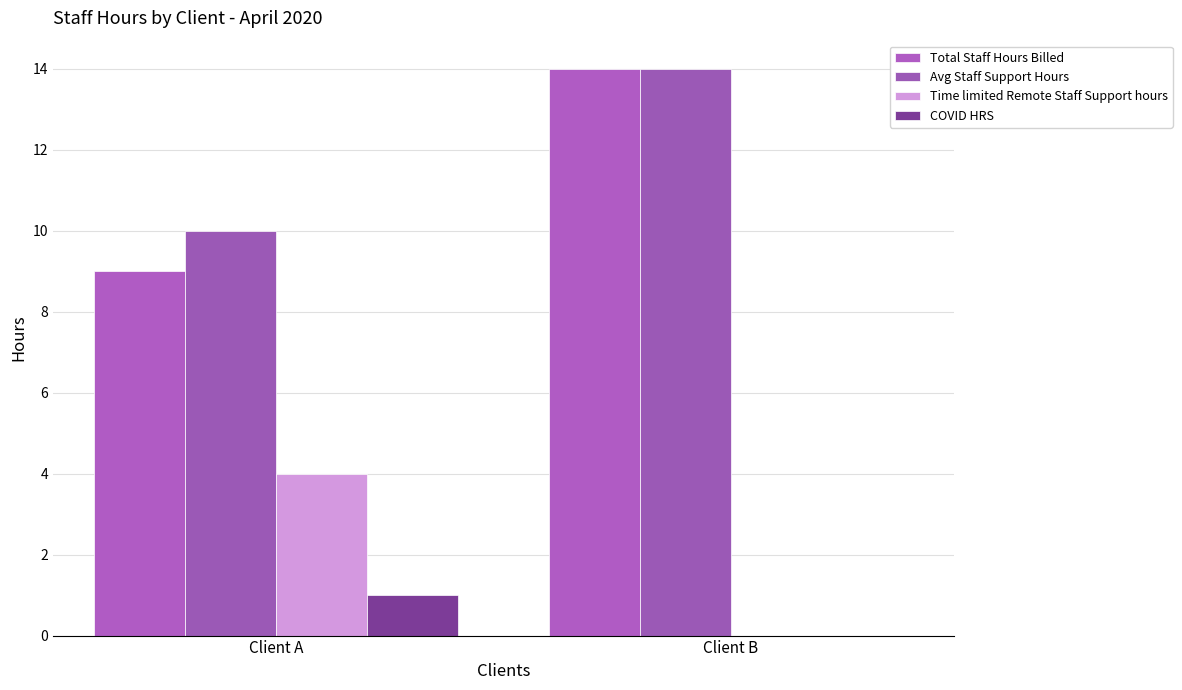

What is the difference between the maximum and minimum values in the Total Staff Hours Billed series?

5